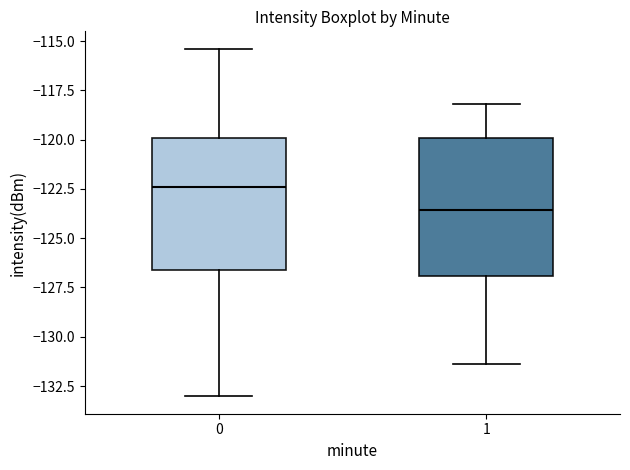

Which box's median line is the highest?

0